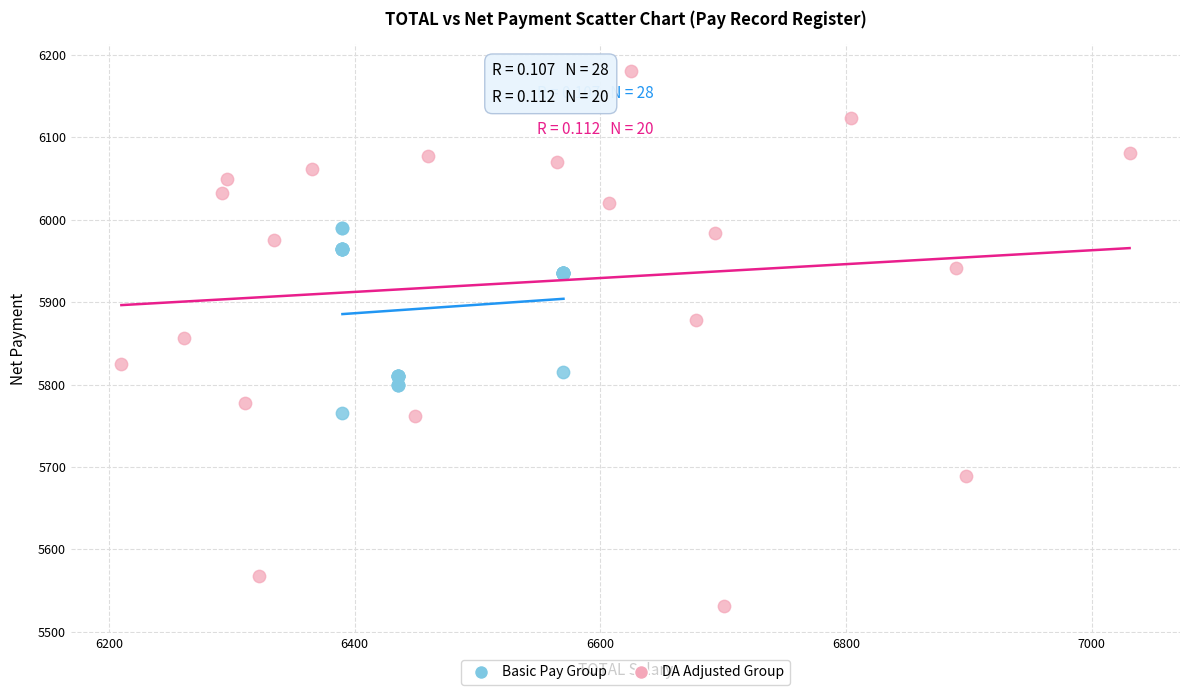

Which series contains the highest Y value?

DA Adjusted Group